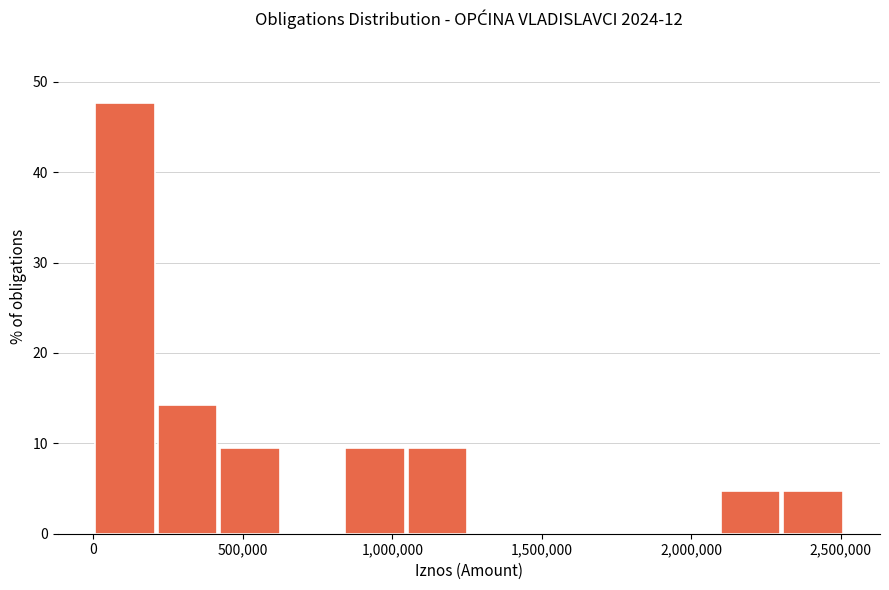

How tall is the bar that spans 400000 to 650000 on the x-axis? Neither the bar edges nor the heights are printed on the chart, so give them approximately, as read against the axes.

10